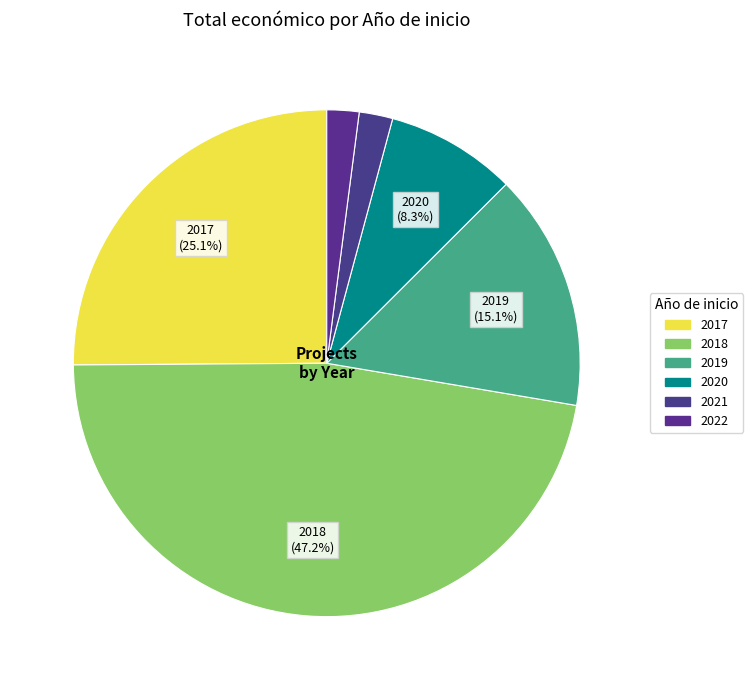

What is the ratio of the value at 2022 to the value at 2020?

0.2